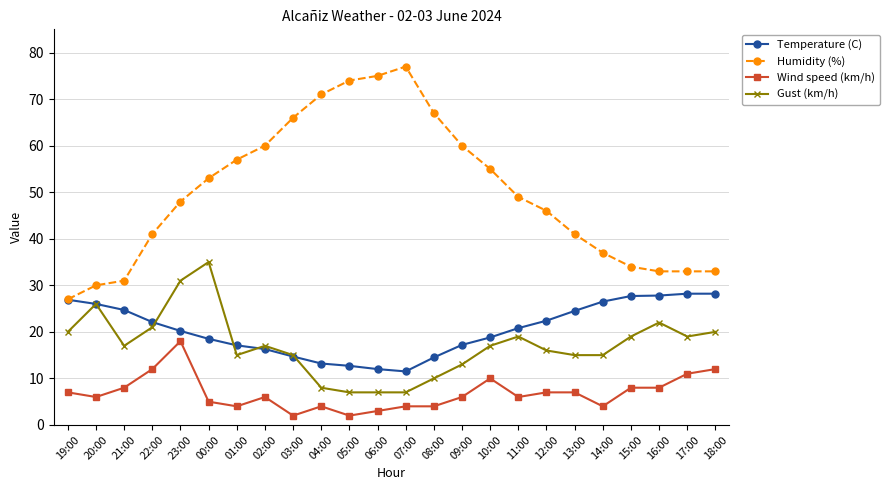

At which label does Gust (km/h) reach its peak?

00:00